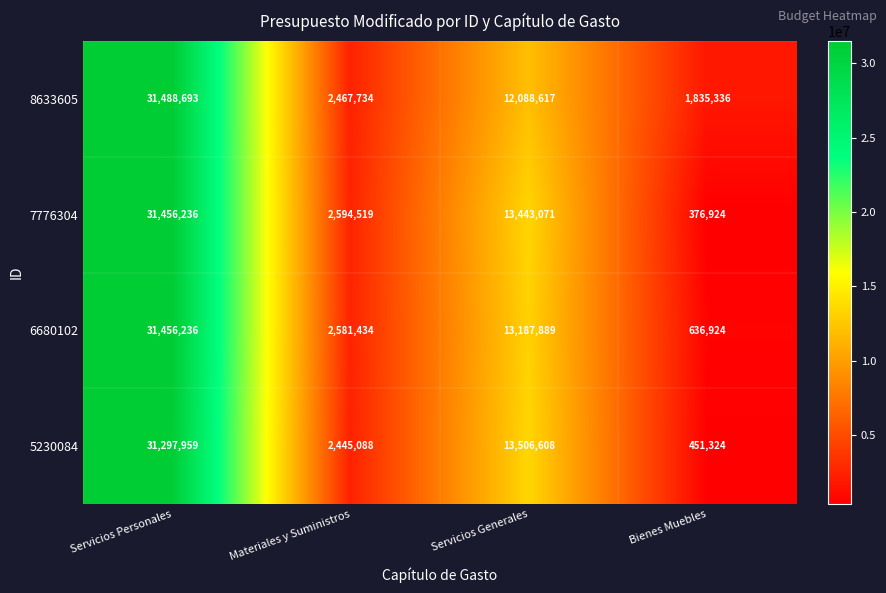

List the labels in order of 6680102 value, smallest first.

Bienes Muebles, Materiales y Suministros, Servicios Generales, Servicios Personales